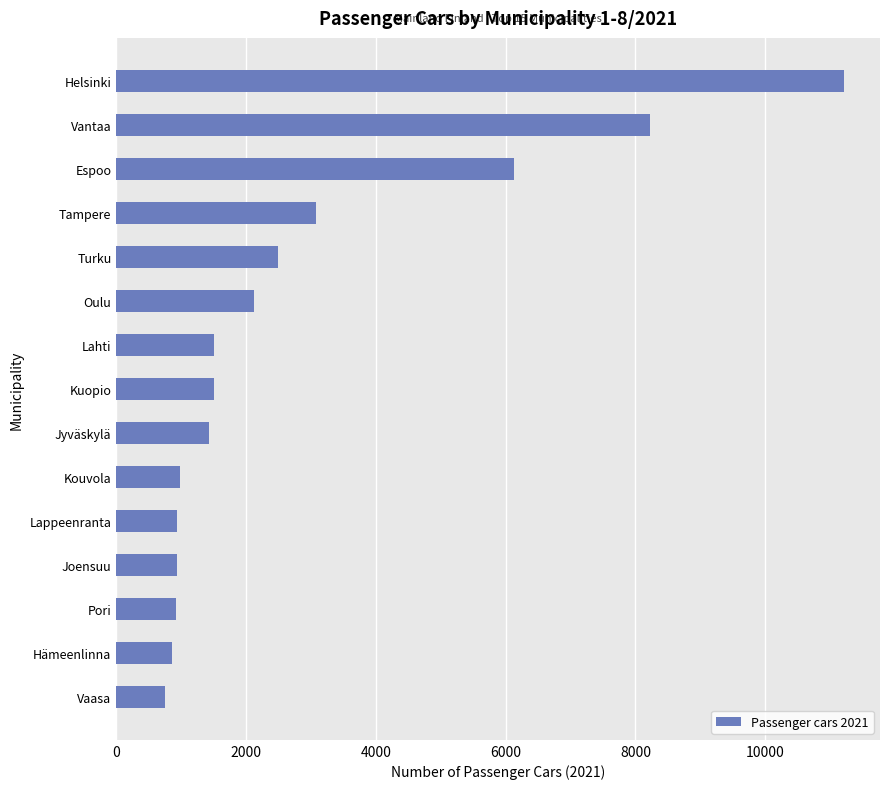

What value does the data have at Kouvola?

989